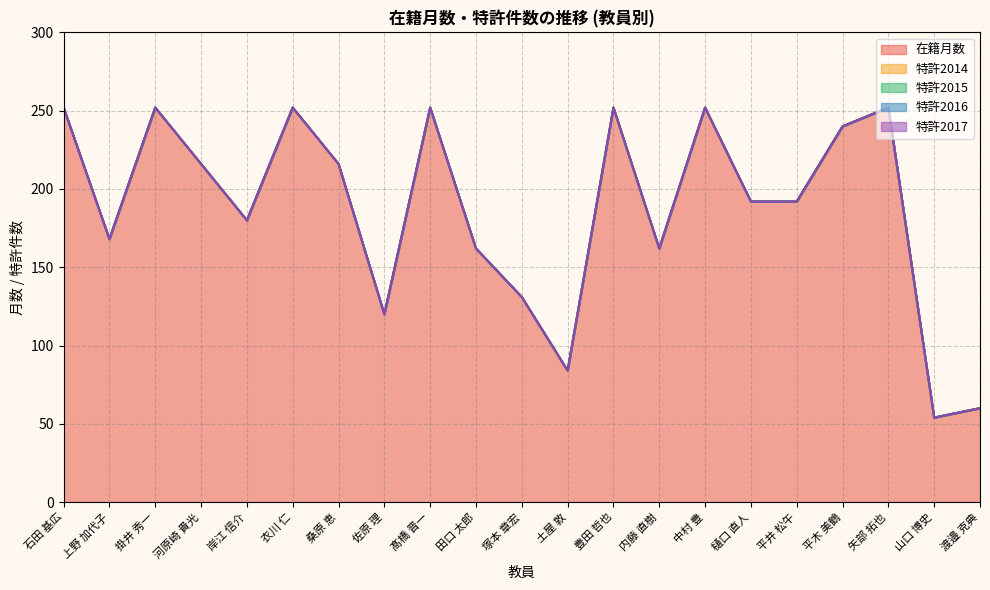

Does the chart have visible grid lines?

Yes